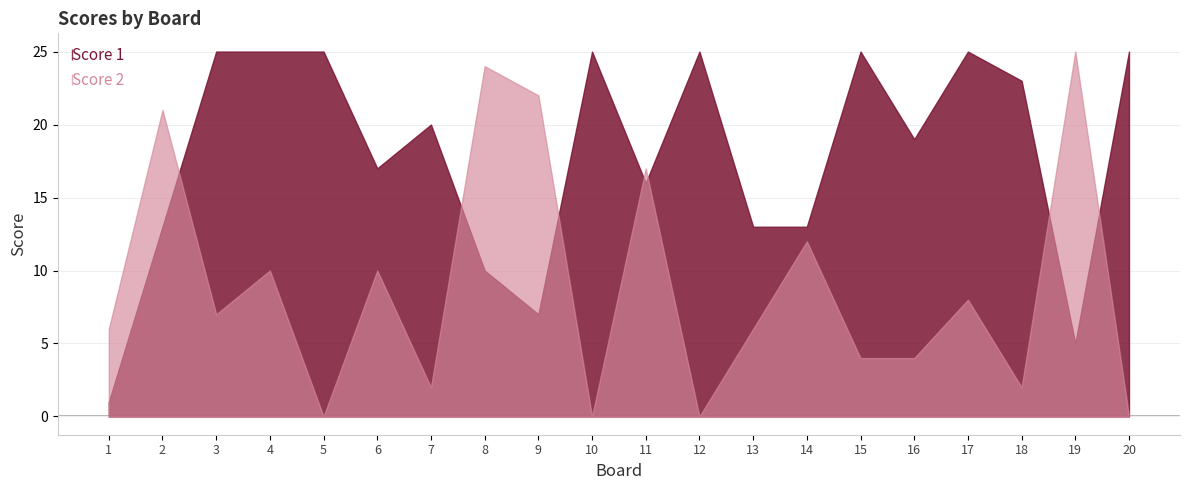

Reading right to left, transcribe all the data shown in this chart.

Score 1: 25	5	23	25	19	25	13	13	25	16	25	7	10	20	17	25	25	25	13	1
Score 2: 0	25	2	8	4	4	12	6	0	17	0	22	24	2	10	0	10	7	21	6